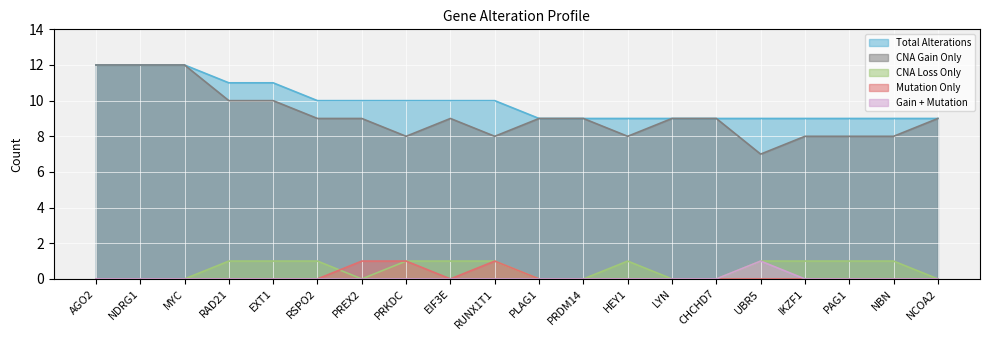

What is the sum of the CNA Gain Only values at EXT1 and RSPO2?

19